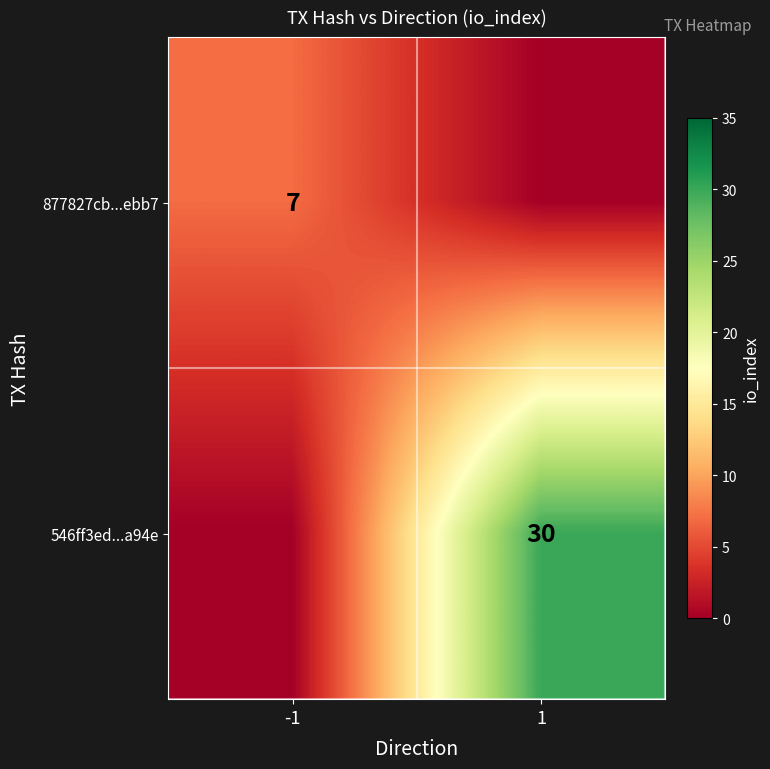

Which label corresponds to the smallest value in the chart?

1